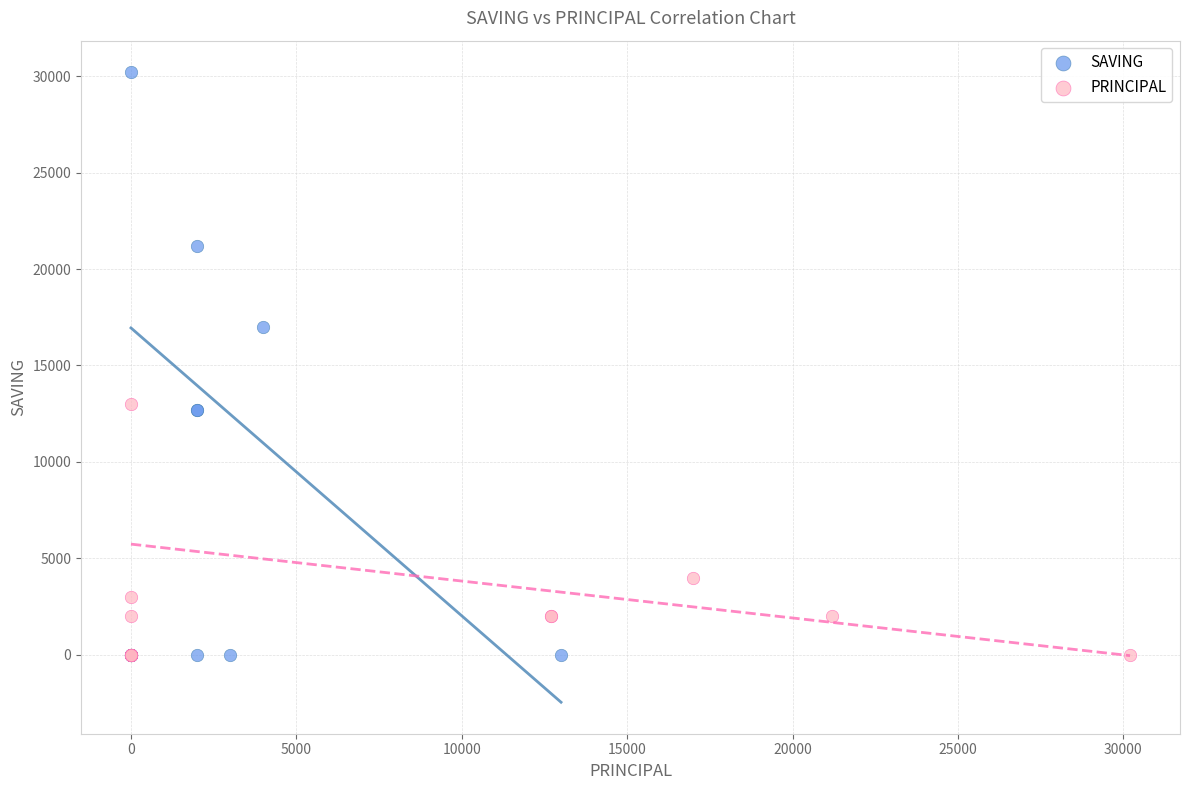

Which series has the widest spread of Y values?

SAVING